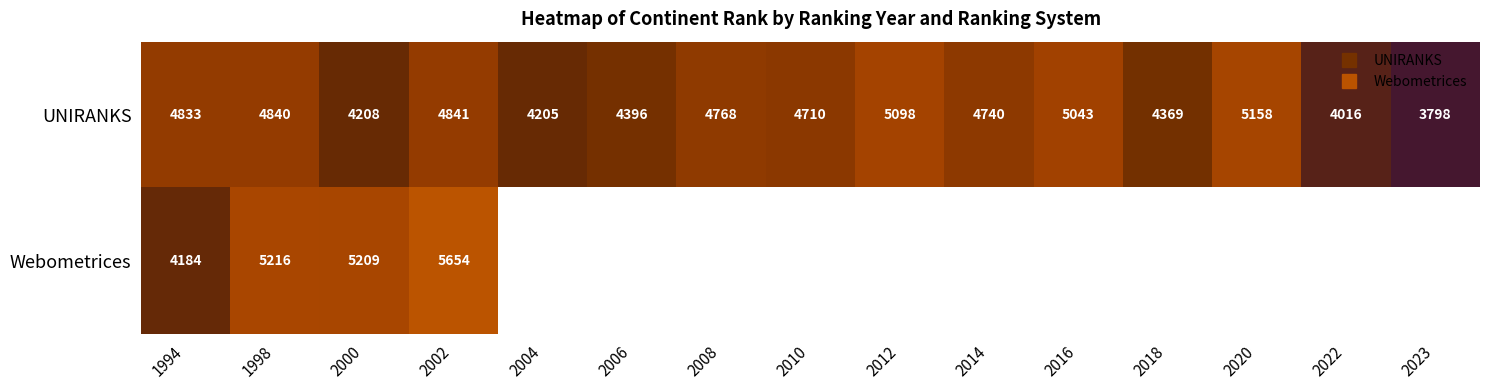

How many distinct data groups are displayed?

2